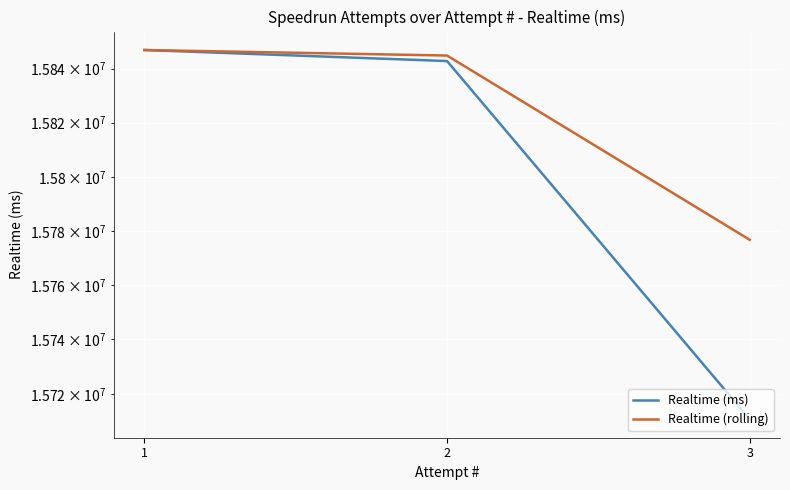

The value of Realtime (ms) at 2 is 15842819. True or false?

True